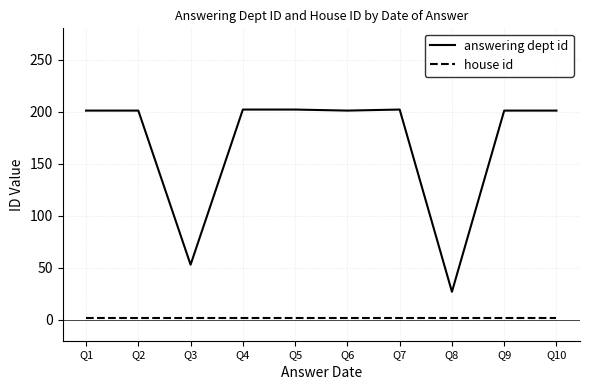

True or false: answering dept id and house id cross at least once.

False